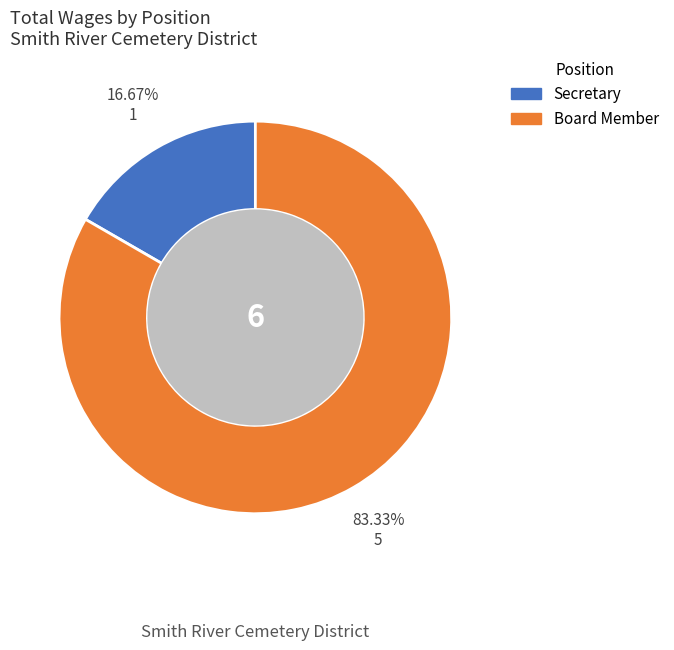

To the nearest percent, what is the combined percentage of Board Member and Secretary?

100%